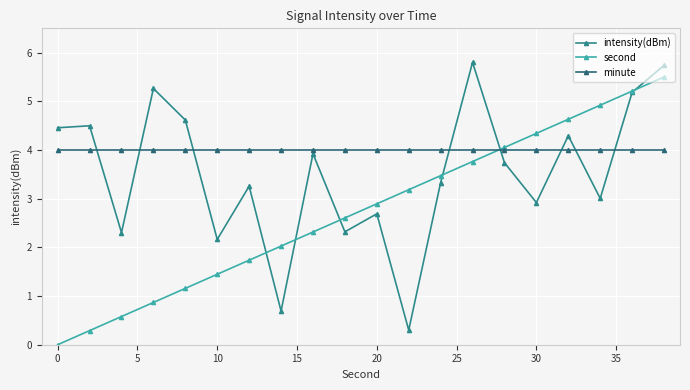

Is this an area chart (filled region under the line)?

No